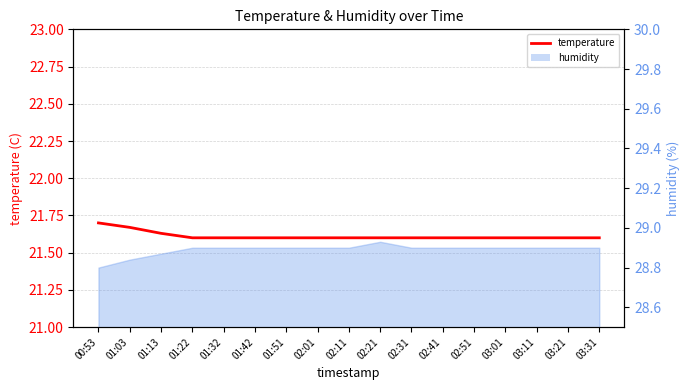

Is this an area chart (filled region under the line)?

No